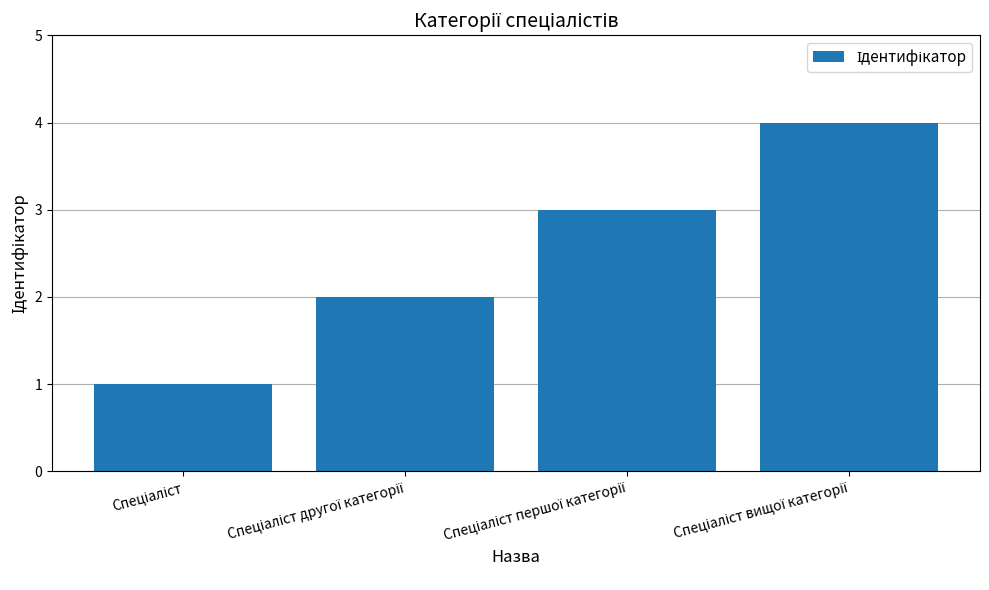

What is the smallest value displayed?

1